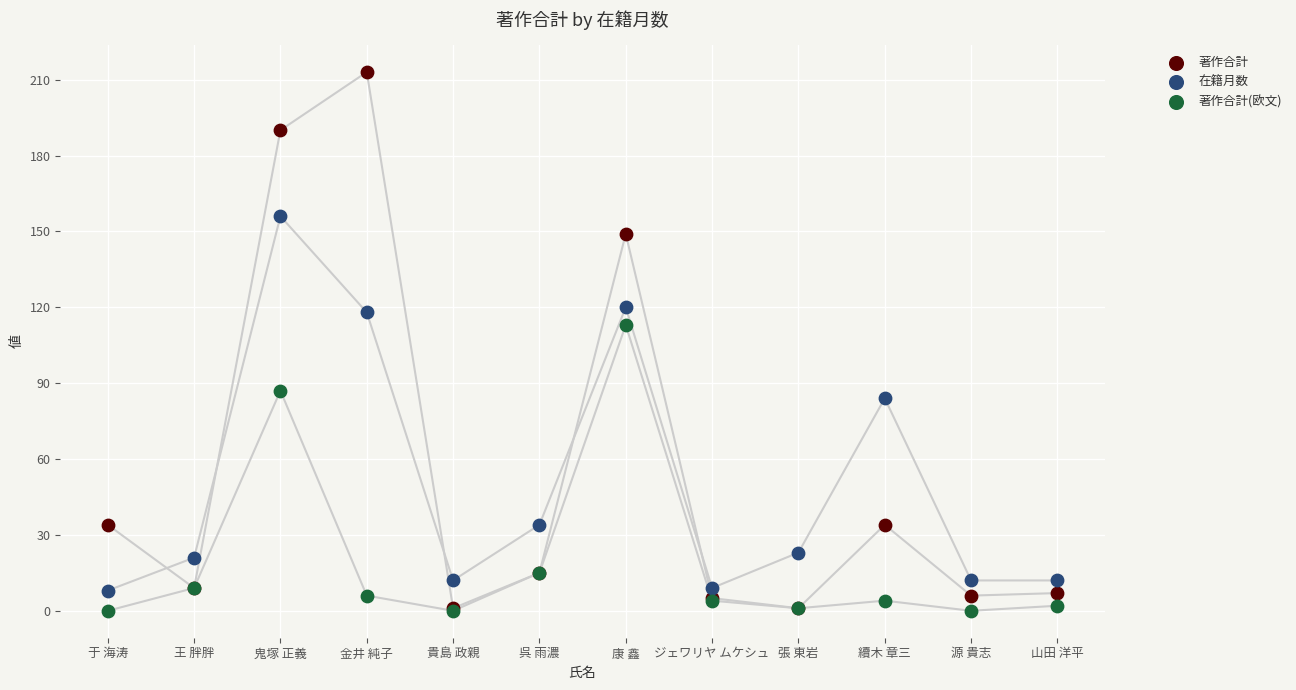

In the 著作合計 series, what Y value is closest to 107?

149